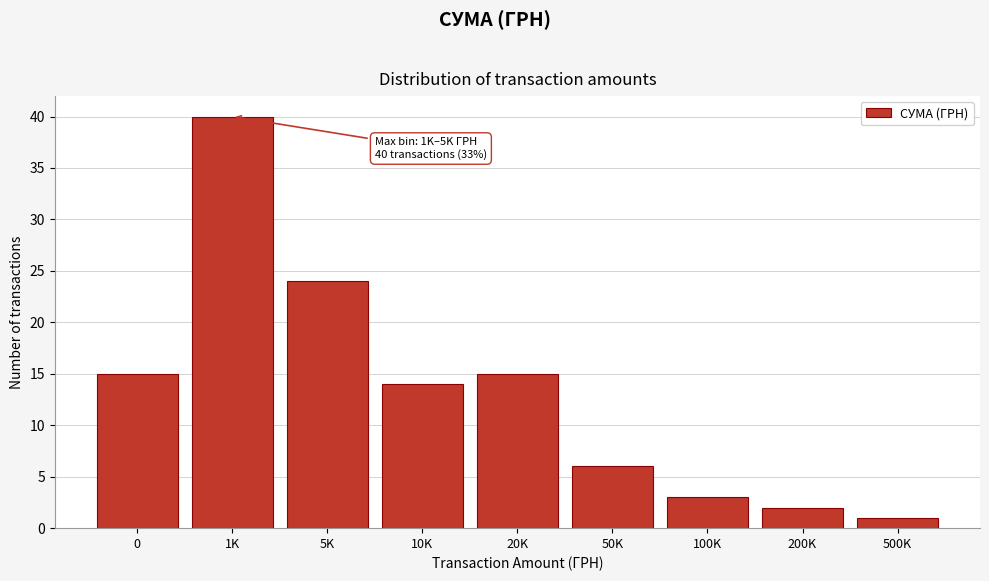

Reading left to right, transcribe all the data shown in this chart.

0=15	1K=40	5K=24	10K=14	20K=15	50K=6	100K=3	200K=2	500K=1